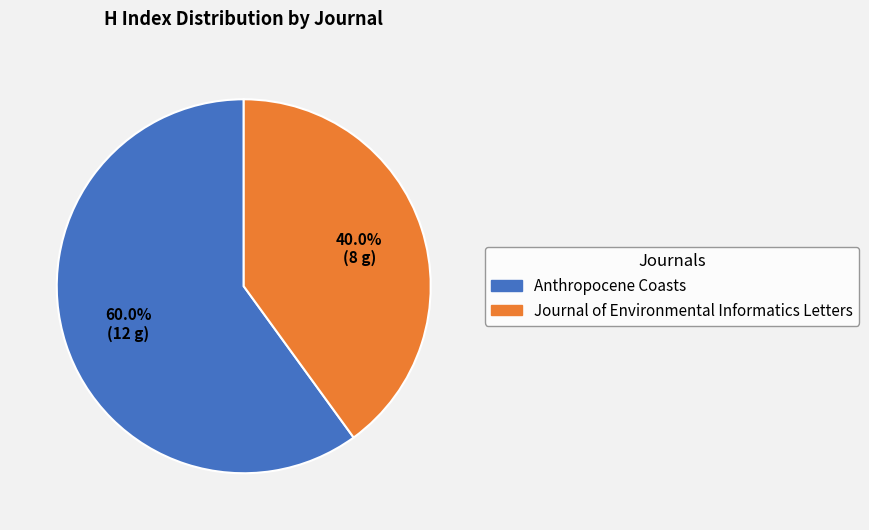

Which category has the biggest portion of the pie?

Anthropocene Coasts